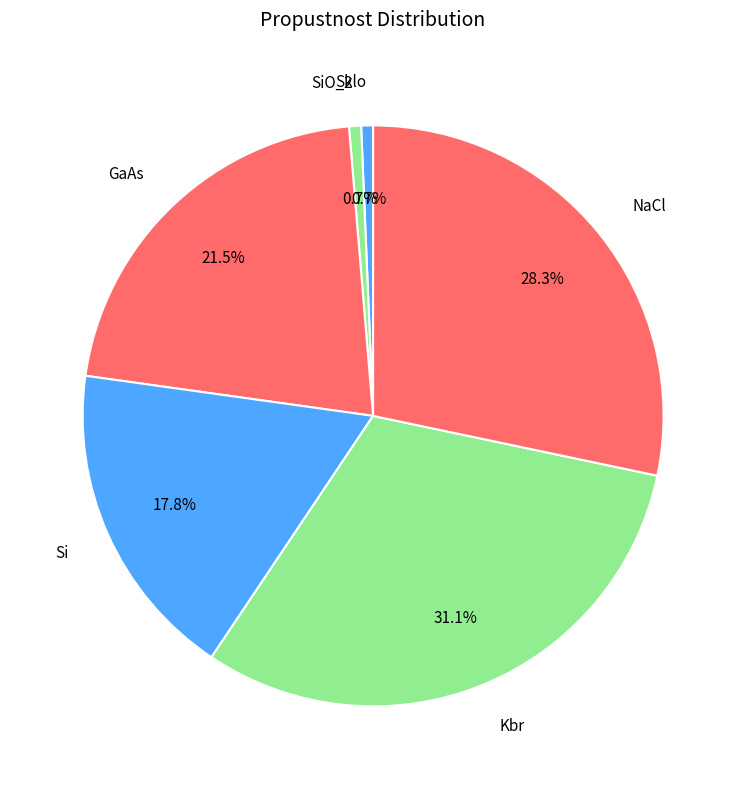

Approximately how many times larger is the value at GaAs compared to SiO_2?

32.1